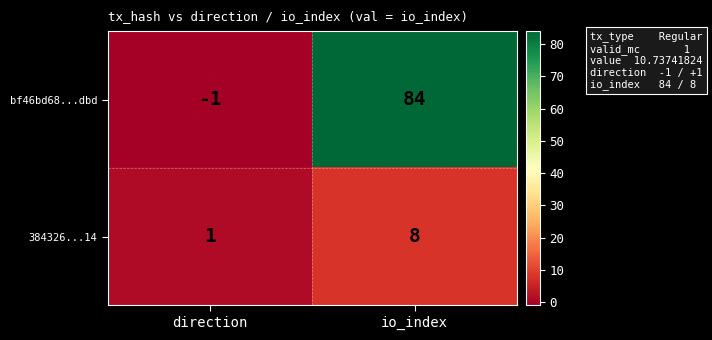

What is the difference between the maximum and minimum values in the bf46bd68...dbd series?

85